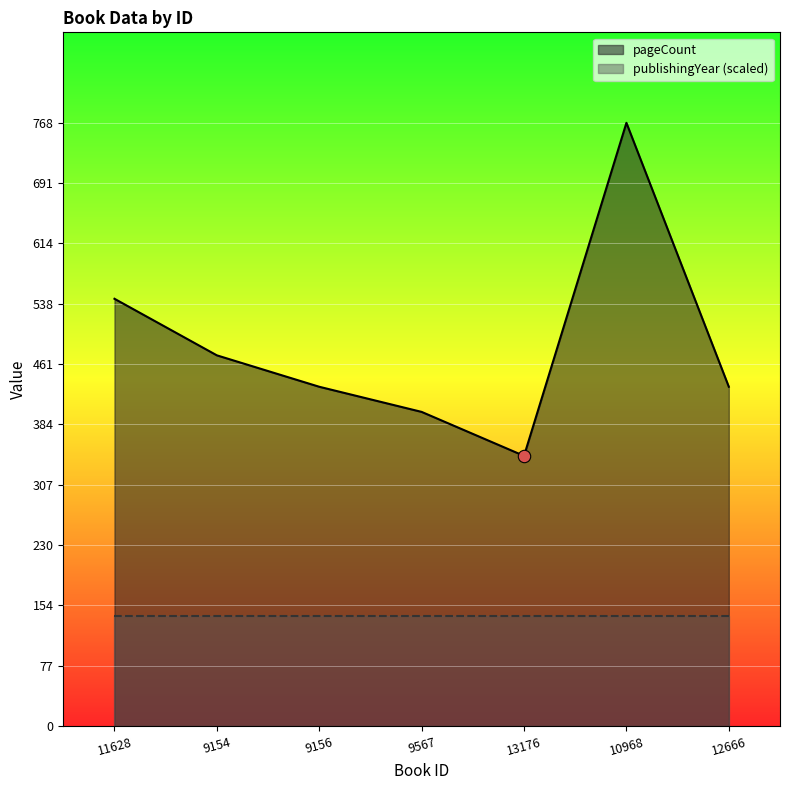

Between 9567 and 12666, which is larger?

12666